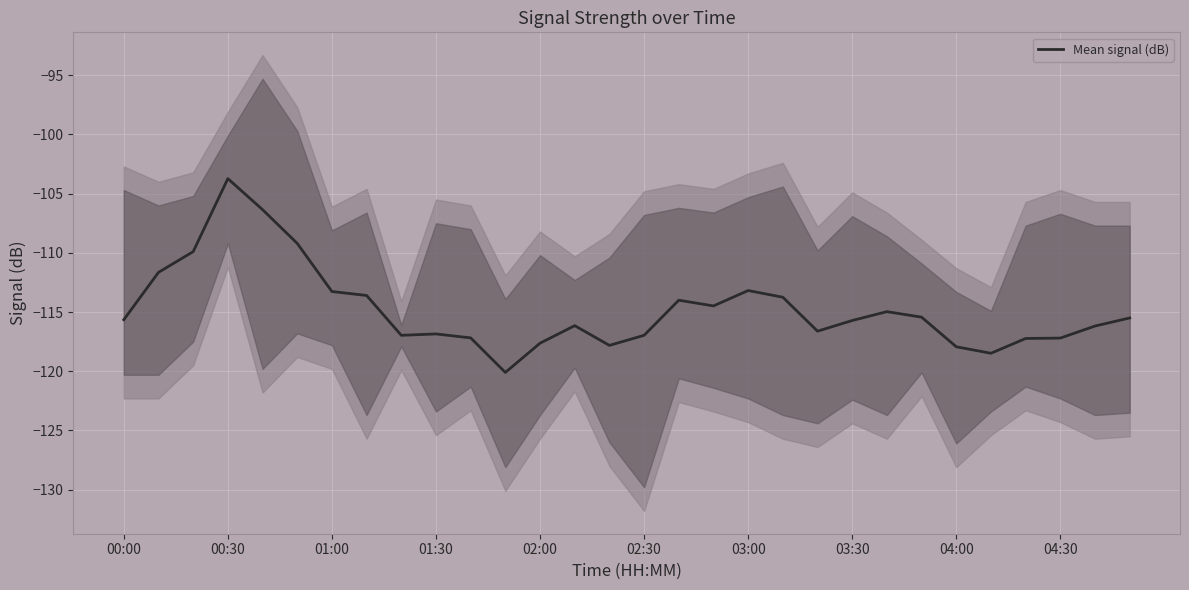

What is the greatest value displayed?

-103.7